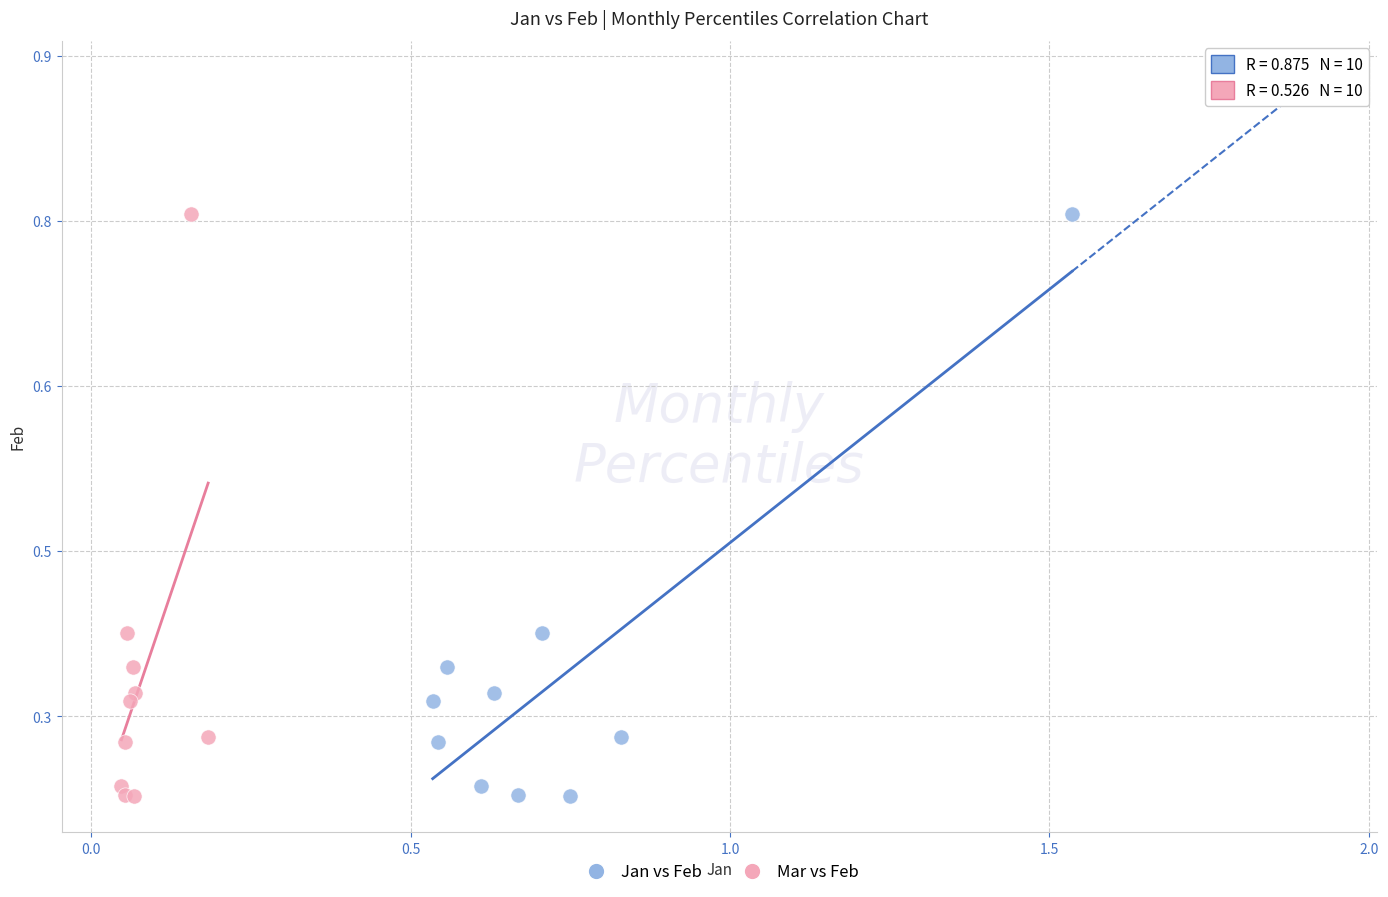

What are all the series names shown in the legend?

Jan vs Feb, Mar vs Feb